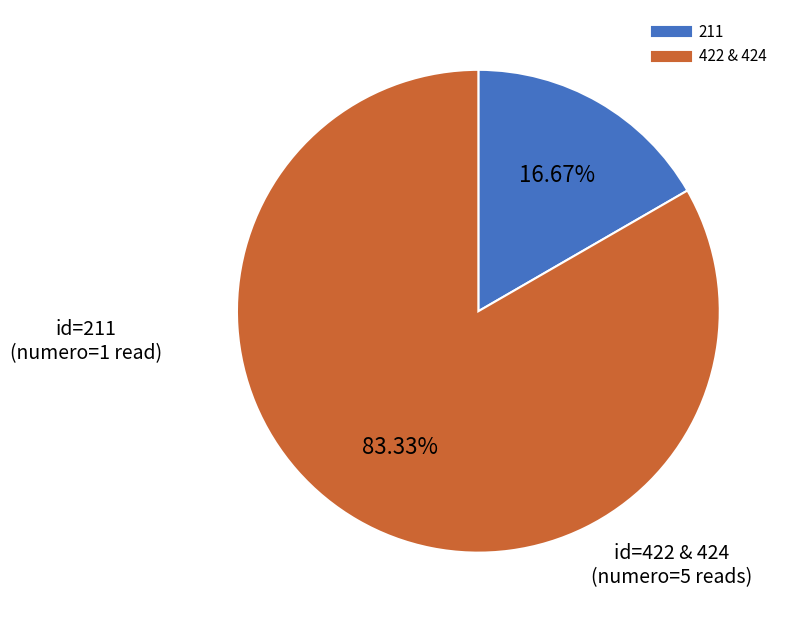

Is there a majority slice in this chart?

Yes